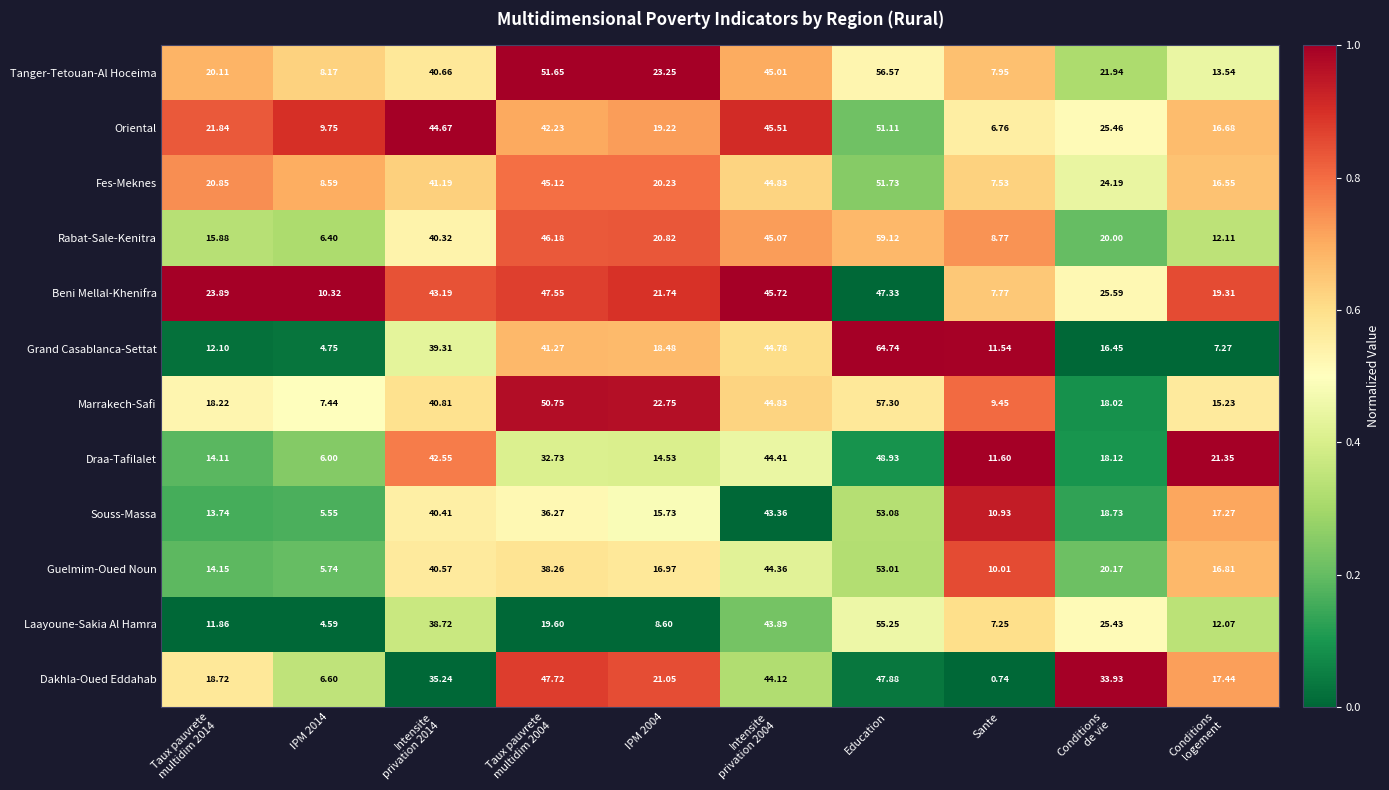

Rank the series by their maximum value, from lowest to highest.

Beni Mellal-Khenifra, Dakhla-Oued Eddahab, Draa-Tafilalet, Oriental, Fes-Meknes, Guelmim-Oued Noun, Souss-Massa, Laayoune-Sakia Al Hamra, Tanger-Tetouan-Al Hoceima, Marrakech-Safi, Rabat-Sale-Kenitra, Grand Casablanca-Settat